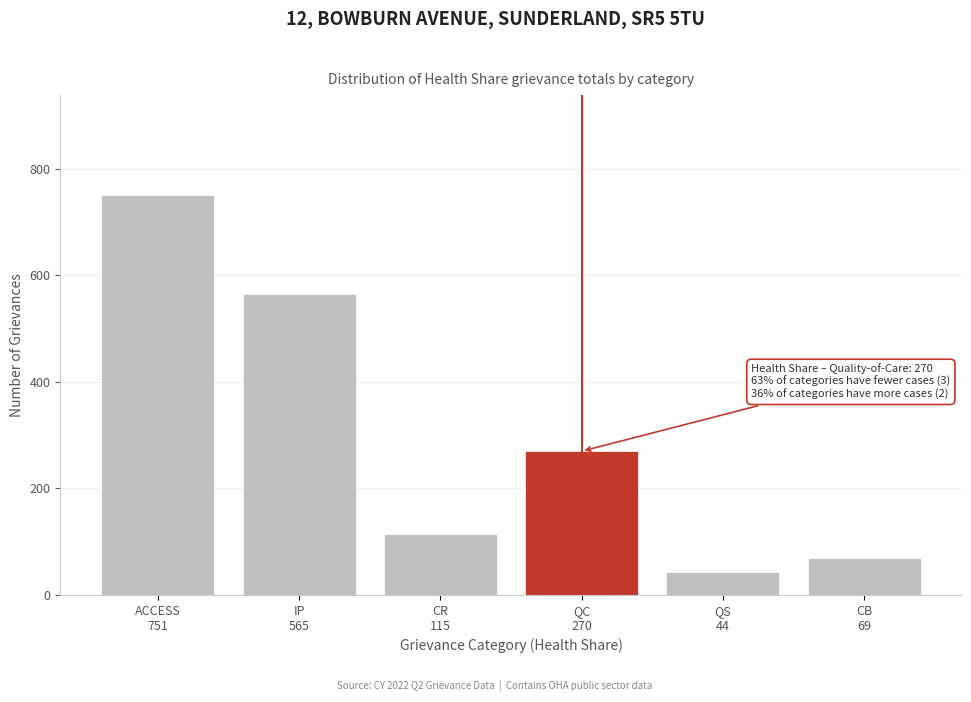

Reading left to right, transcribe all the data shown in this chart.

751	565	115	270	44	69